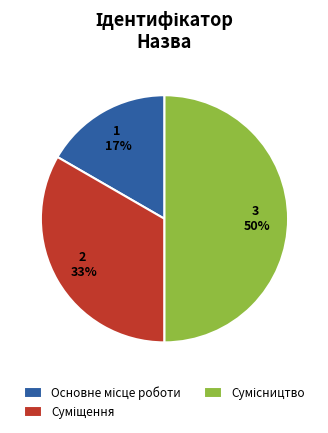

To the nearest percent, what is the difference between the largest and smallest slice percentages?

33%